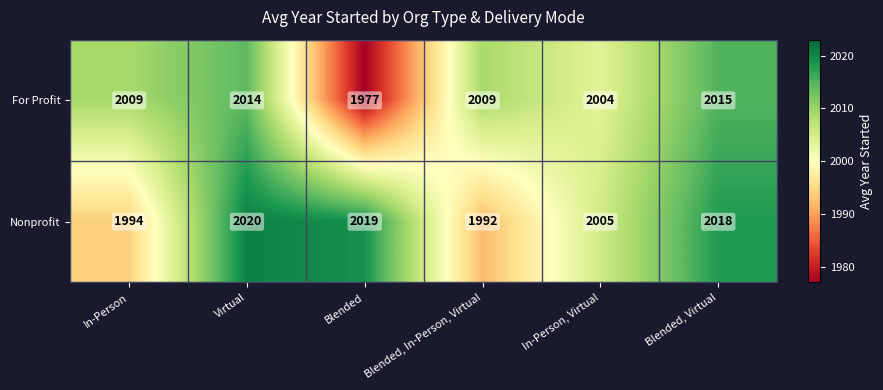

Which series has the largest range (max minus min)?

For Profit